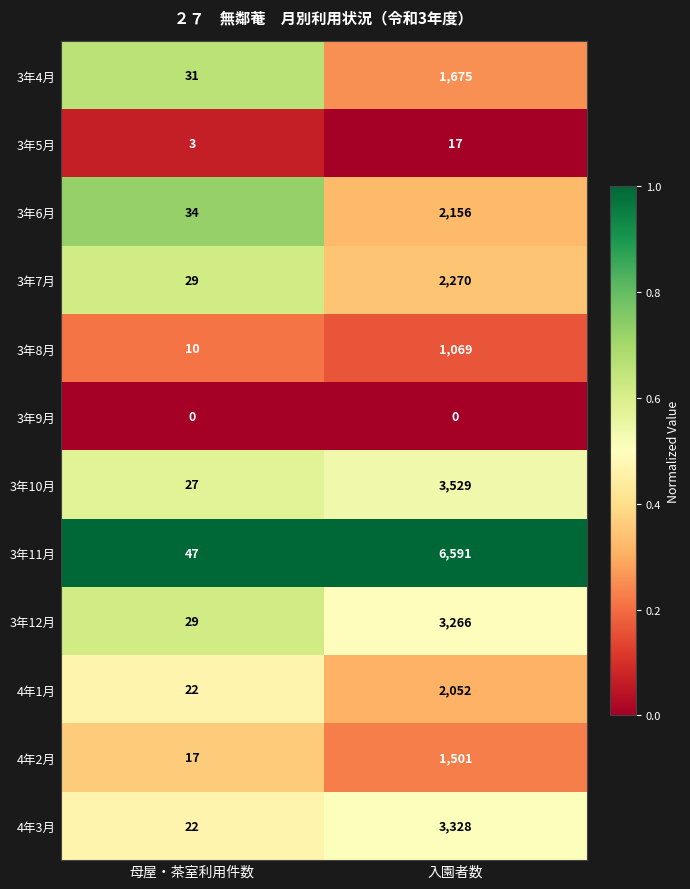

What is the spread (max minus min) of values at 入園者数?

6591